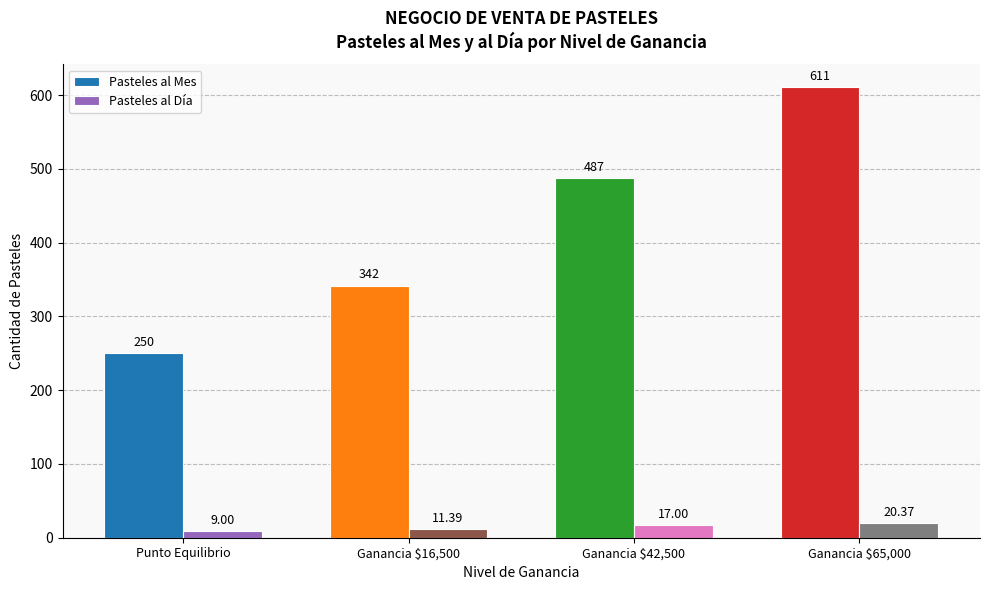

What are all the series names shown in the legend?

Pasteles al Mes, Pasteles al Día